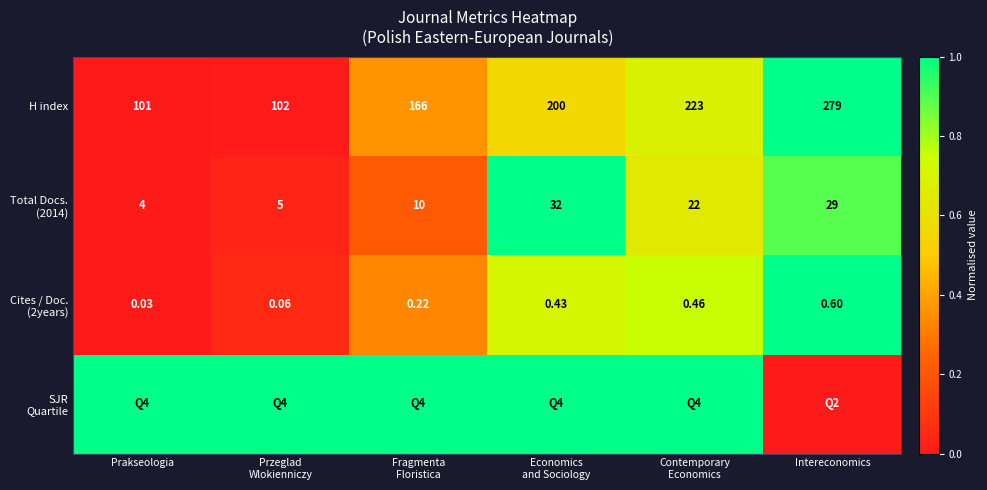

Is it true that SJR Quartile equals 0.5 at Prakseologia?

False